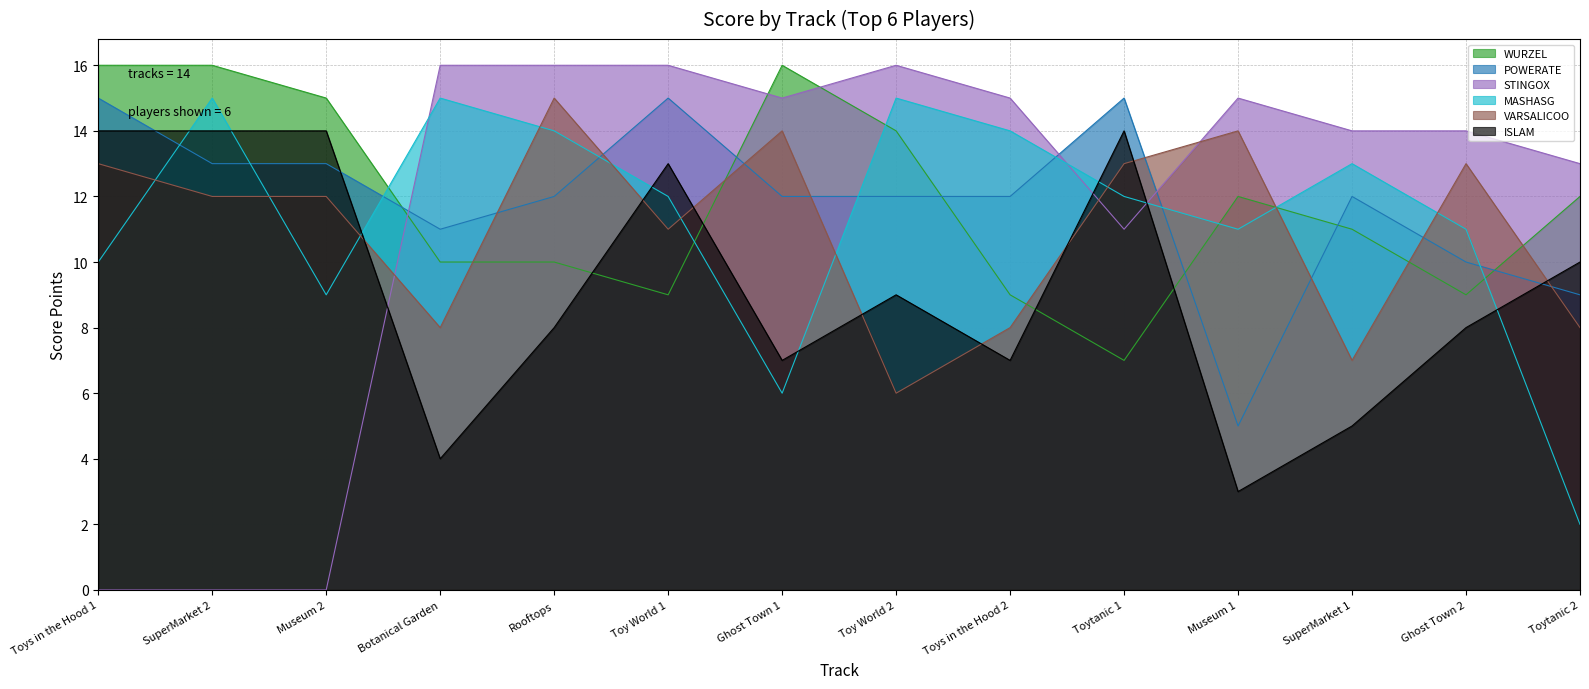

What is the label of the 3rd point from the right?

SuperMarket 1